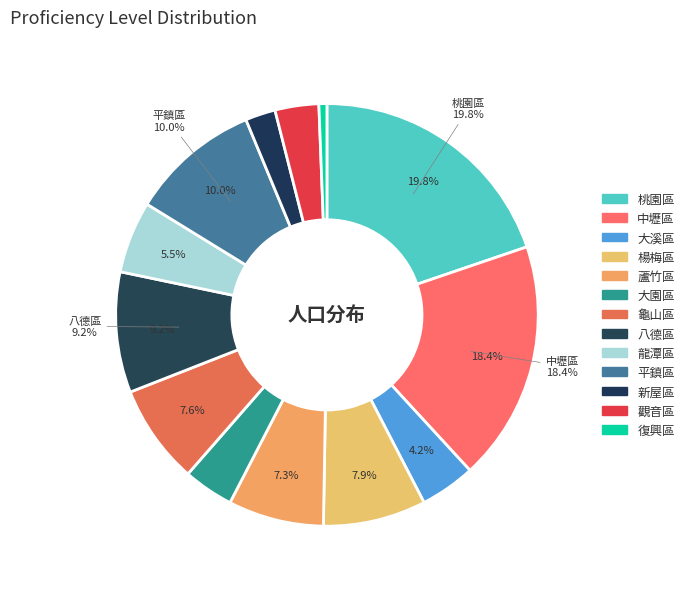

Is it true that 平鎮區 is 10% of the pie?

True